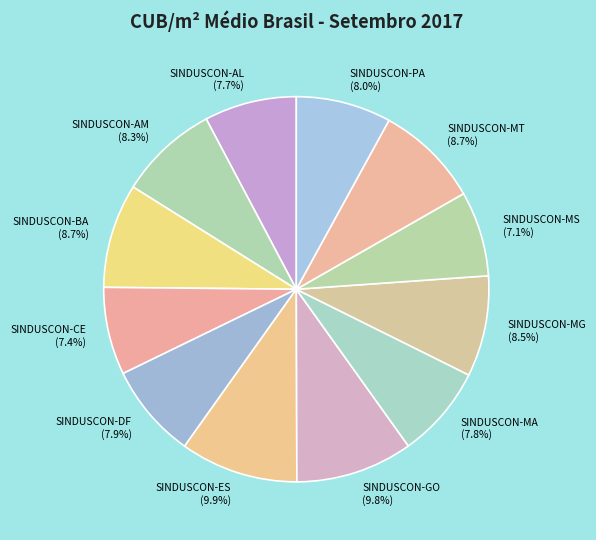

How many slices are in this pie chart?

12